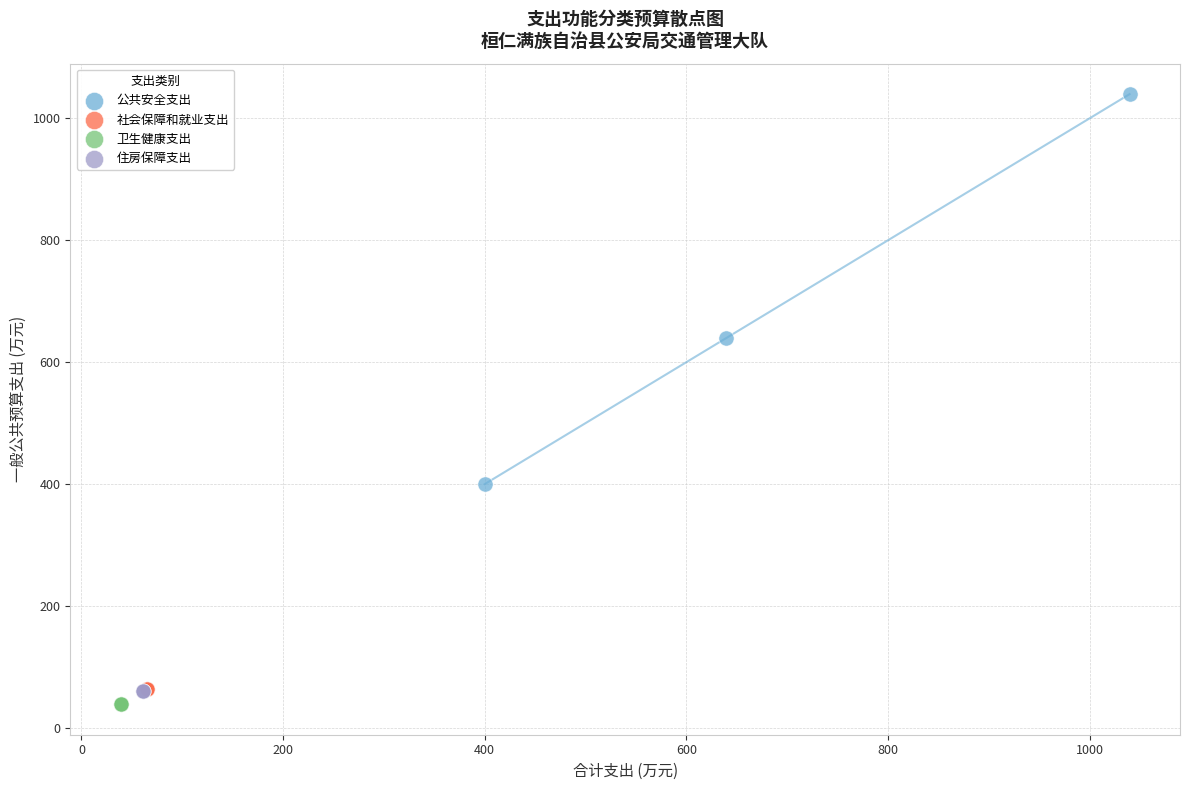

Which series reaches the maximum Y coordinate?

公共安全支出